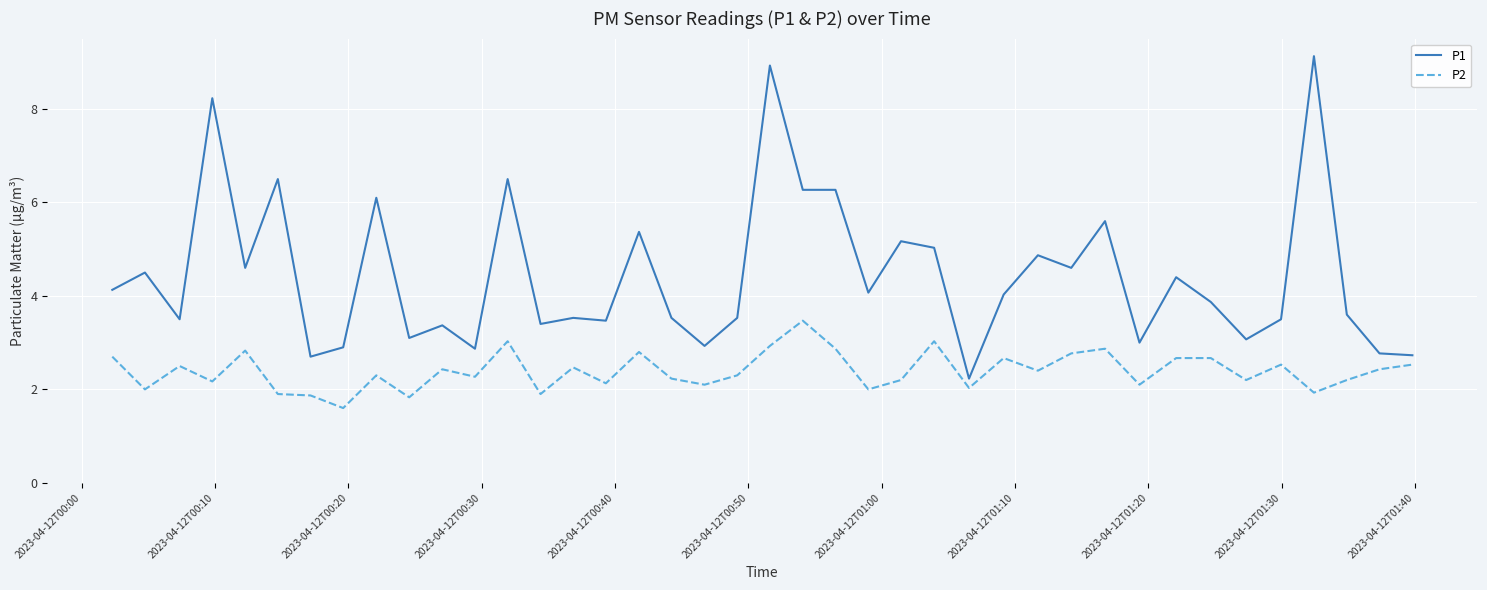

What is the lowest value of the P2 series?

1.6